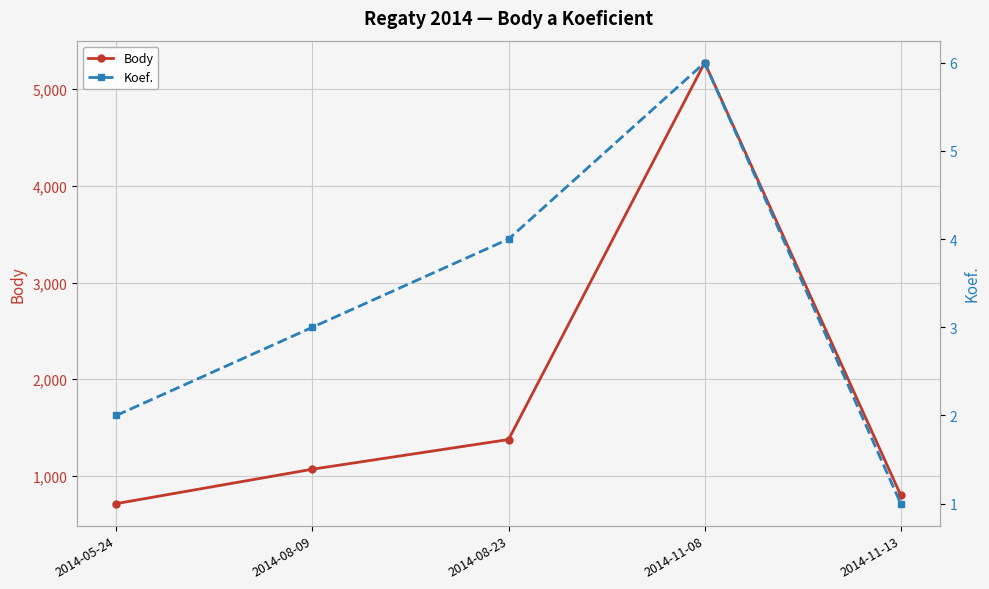

What is the difference between the Body values at 2014-08-09 and 2014-11-08?

4206